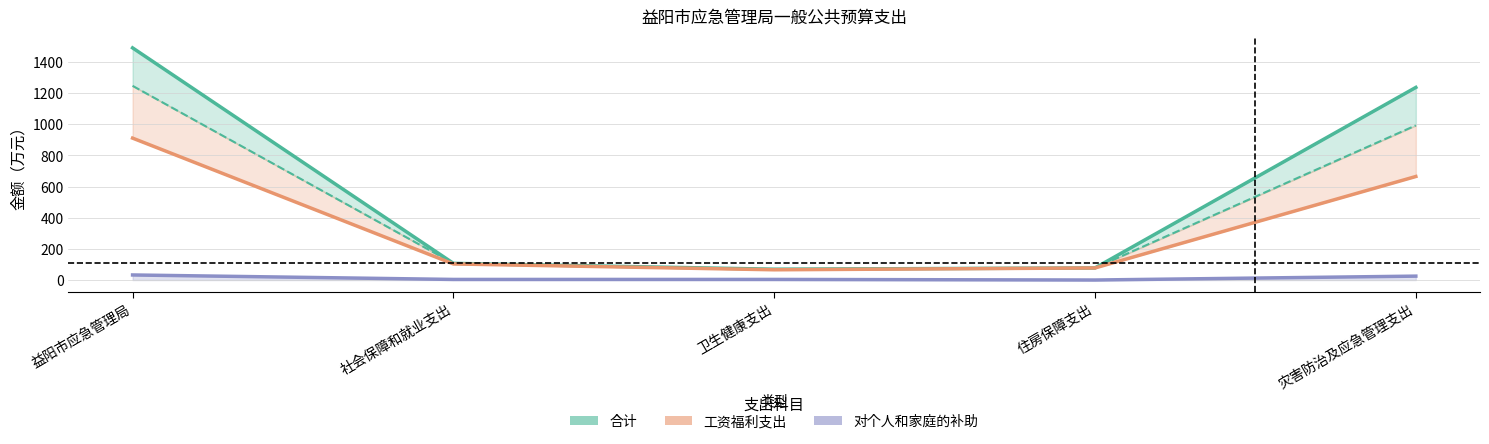

True or false: 合计 and 基本支出 intersect in this chart.

False